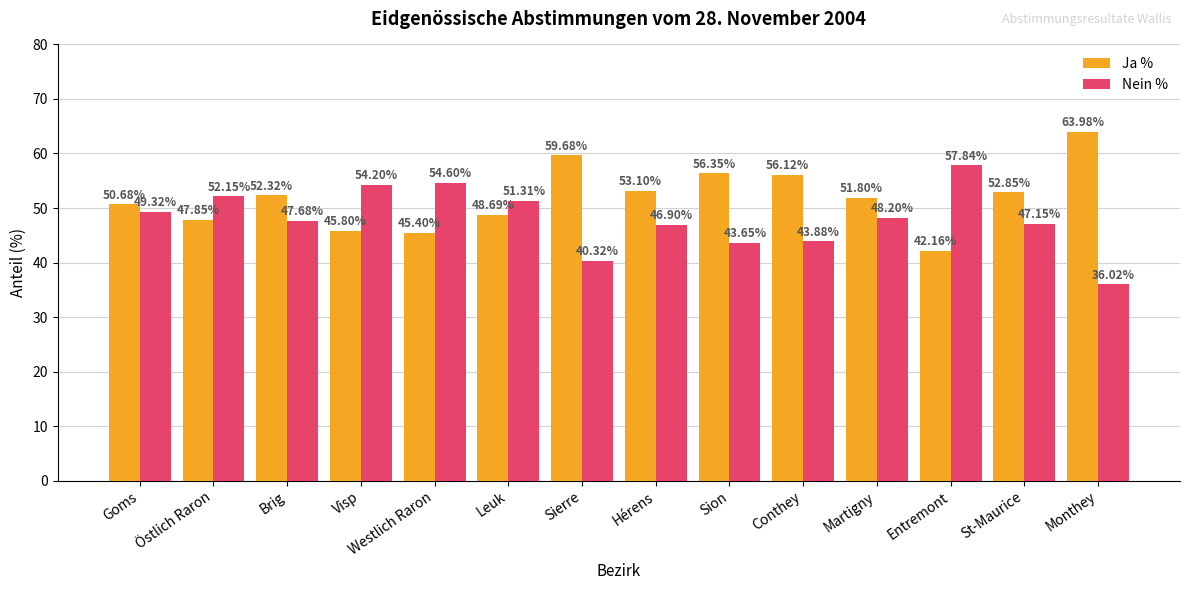

Count the number of categories in the chart.

14